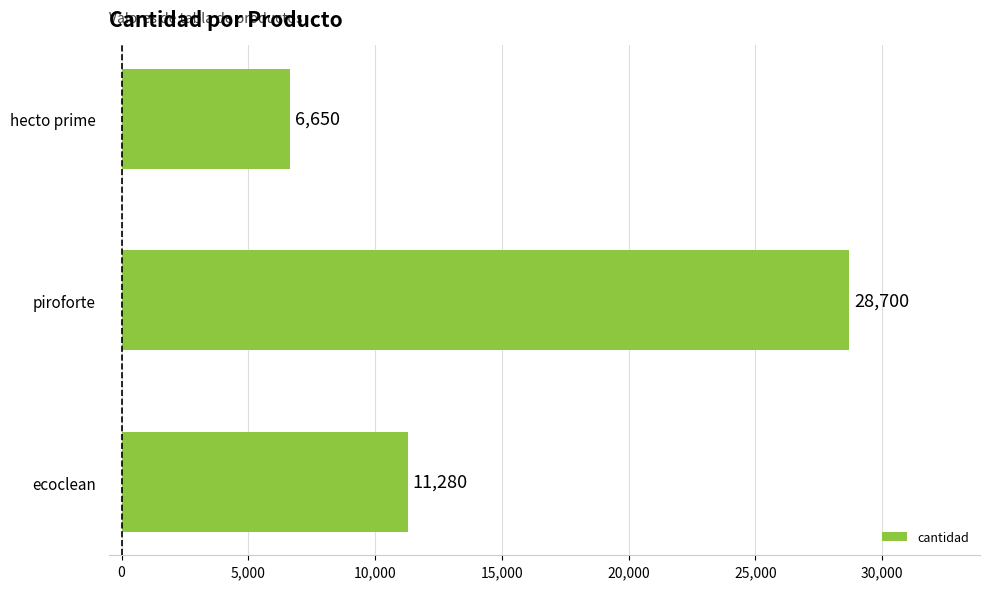

Count the values in the range 6650 to 28700.

3